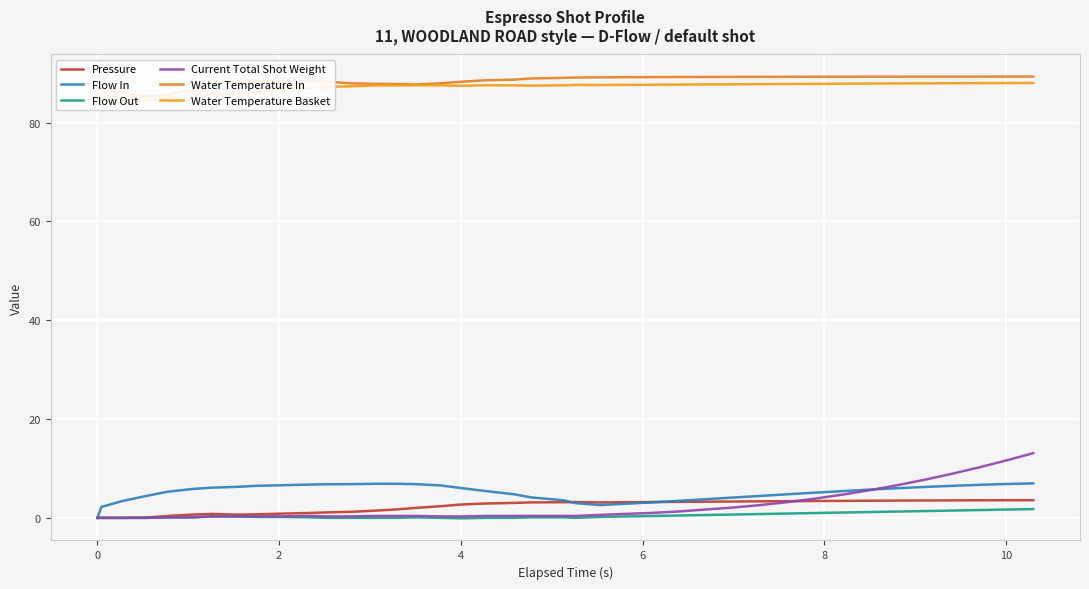

True or false: Water Temperature Basket and Current Total Shot Weight intersect in this chart.

False